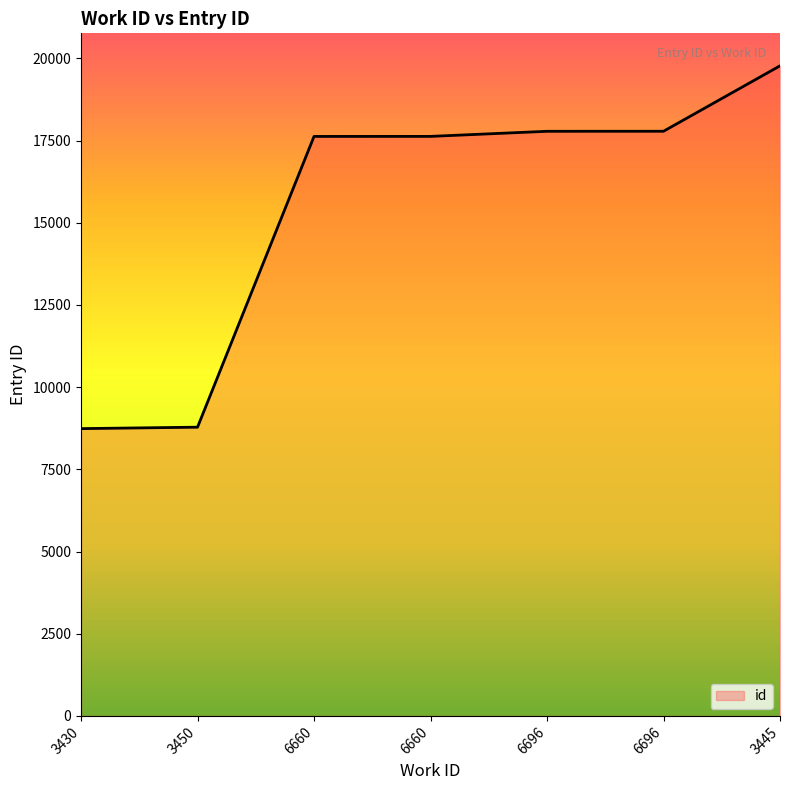

Rank the categories by value from lowest to highest.

3430, 3450, 6660, 6660, 6696, 6696, 3445